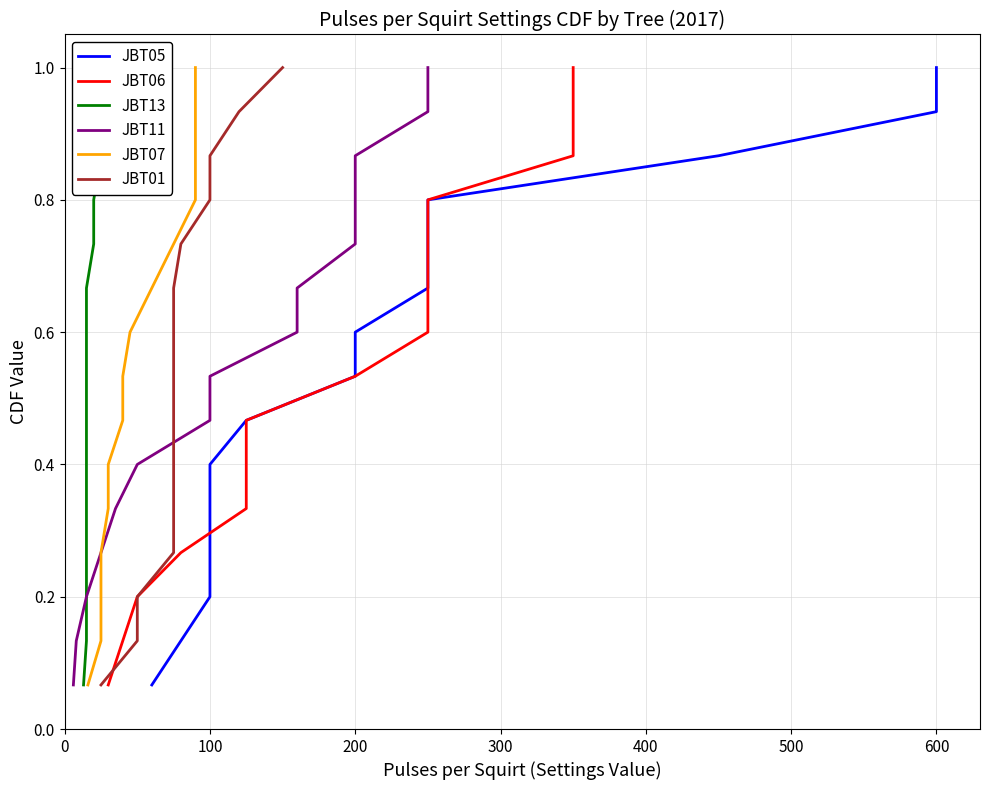

What is the value of the JBT11 point at the 11th from the left?

0.7